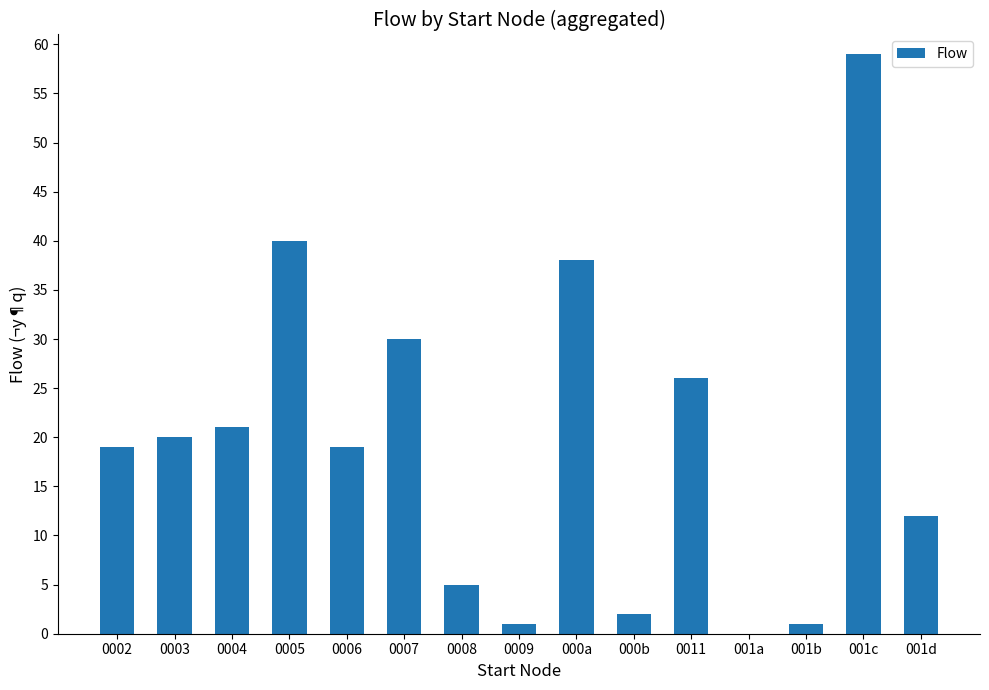

Between 0002 and 001c, which is larger?

001c